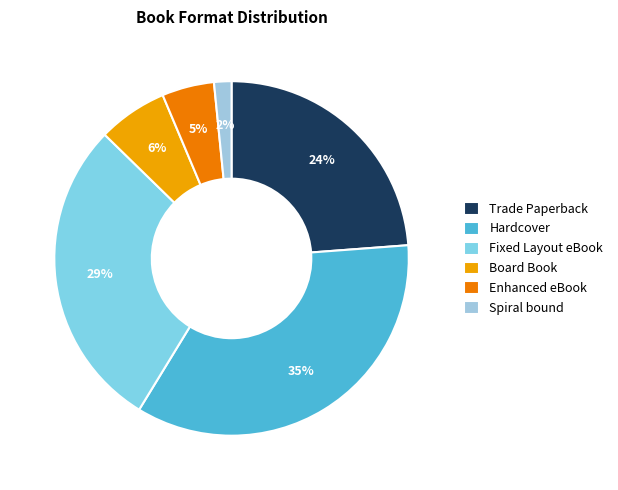

Do Trade Paperback and Hardcover together represent more than half of the pie?

Yes